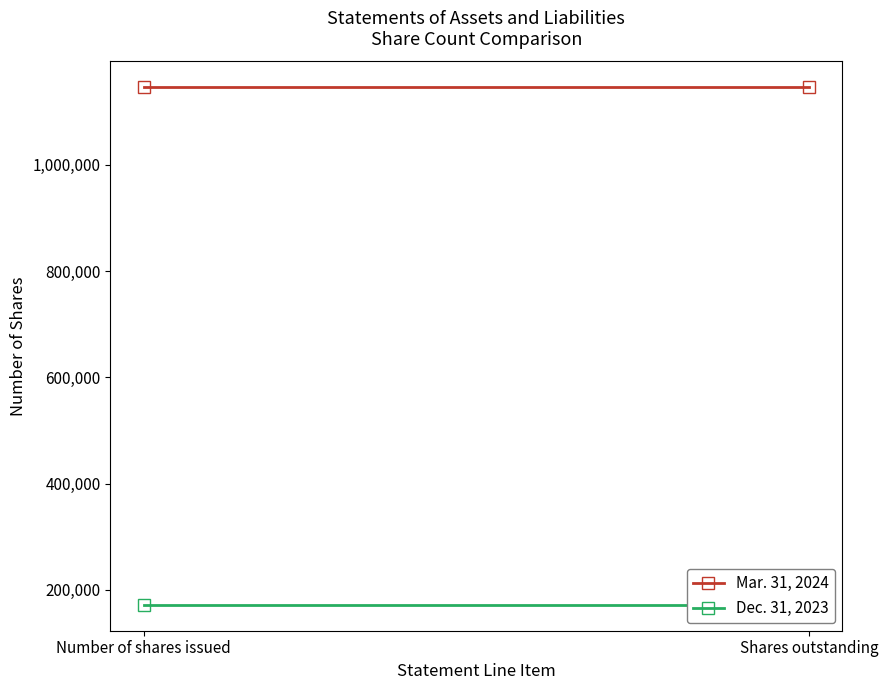

What is the total value across all series at Shares outstanding?

1317403